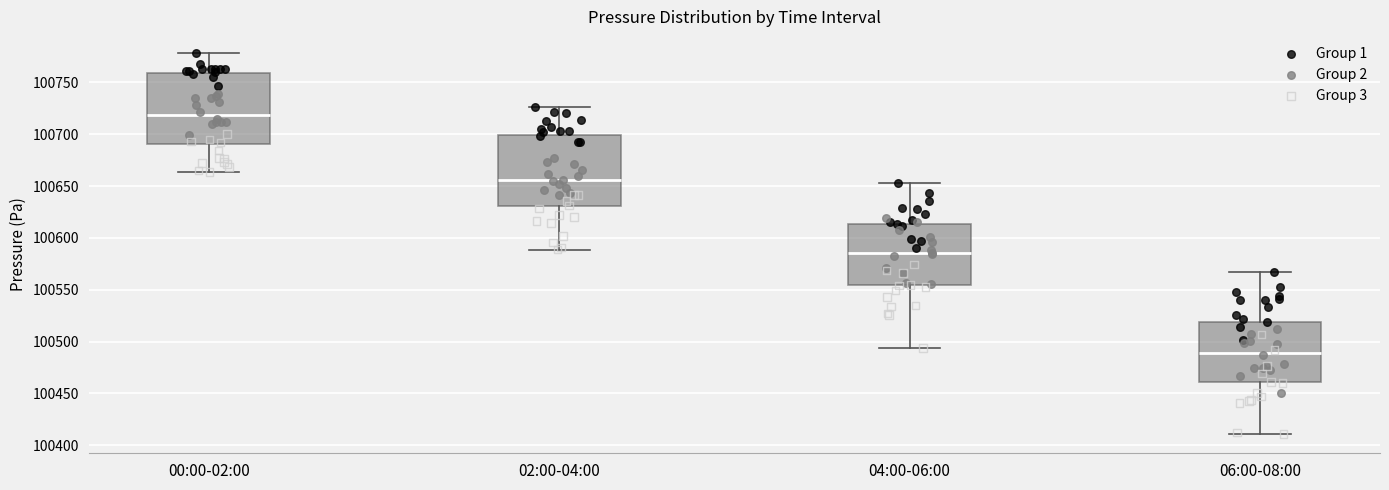

Reading left to right, transcribe this box plot: for each box, give where its median line is, the range the box spans, and where its two whiskers end, as read against the y-axis. The values are not printed on the chart, so give them approximately, as read against the axis.

00:00-02:00: median 100720, box 100690 to 100760, whiskers 100665 to 100780
02:00-04:00: median 100655, box 100630 to 100700, whiskers 100590 to 100725
04:00-06:00: median 100585, box 100555 to 100615, whiskers 100495 to 100655
06:00-08:00: median 100490, box 100460 to 100520, whiskers 100410 to 100565